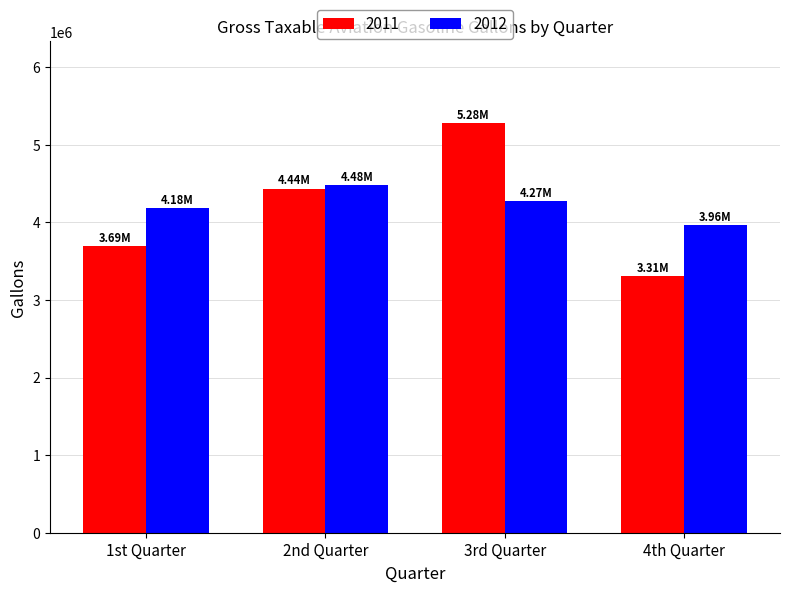

What is the label of the 2nd bar from the right?

3rd Quarter